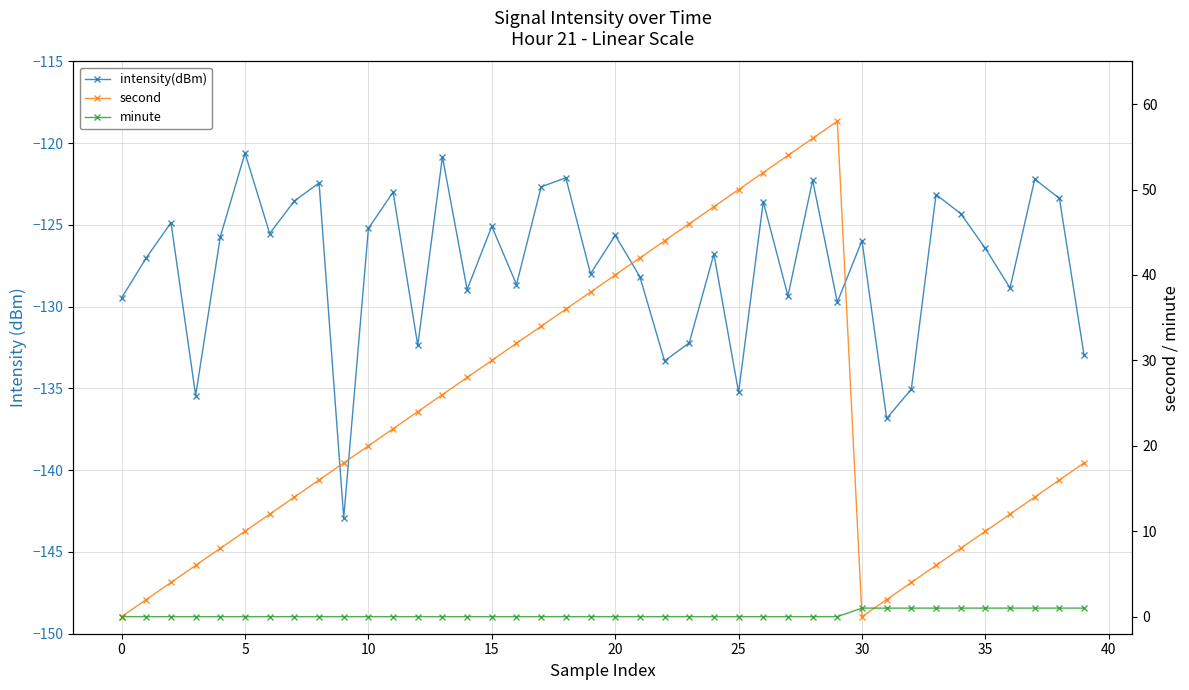

Which series changed the most between 40 and 45?

intensity(dBm)